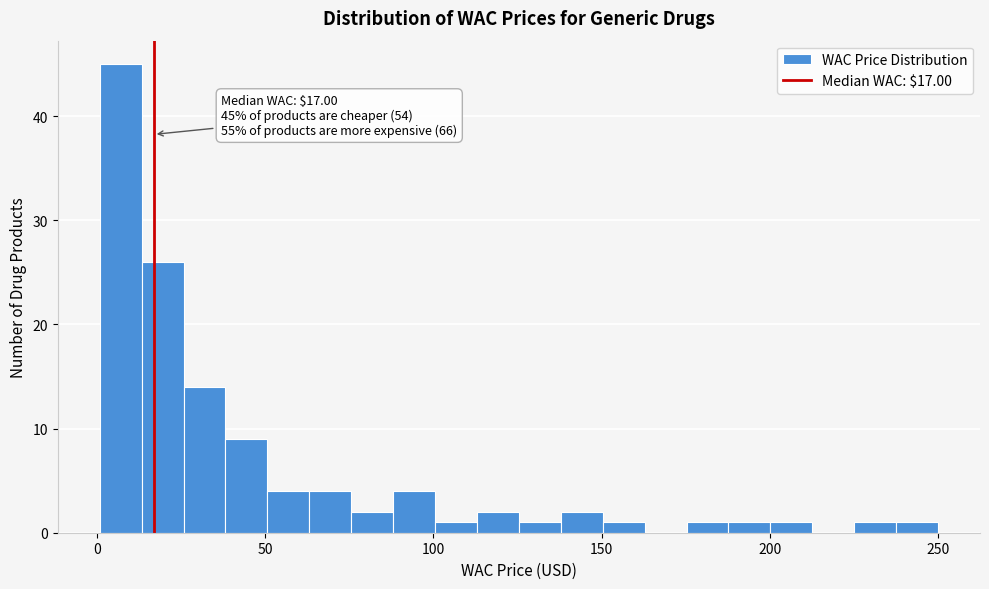

Read against the x-axis, roughly where is the centre of the tallest bar?

5